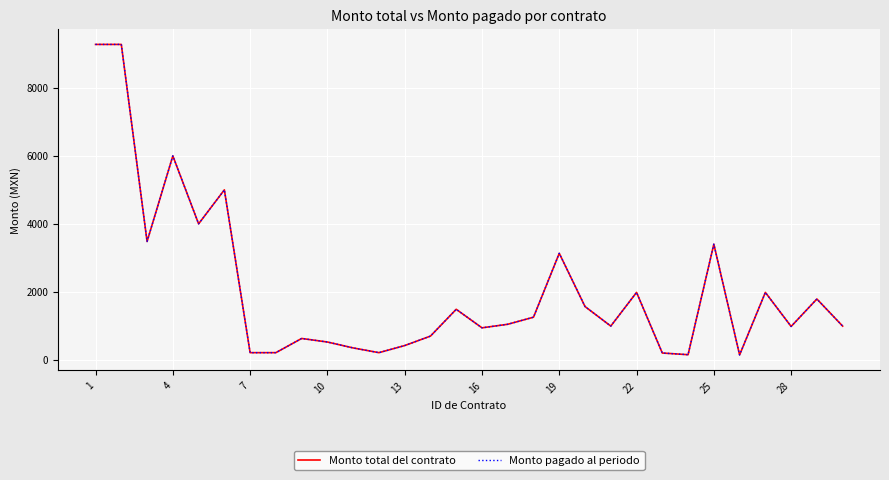

True or false: Monto pagado al periodo and Monto total del contrato cross at least once.

False